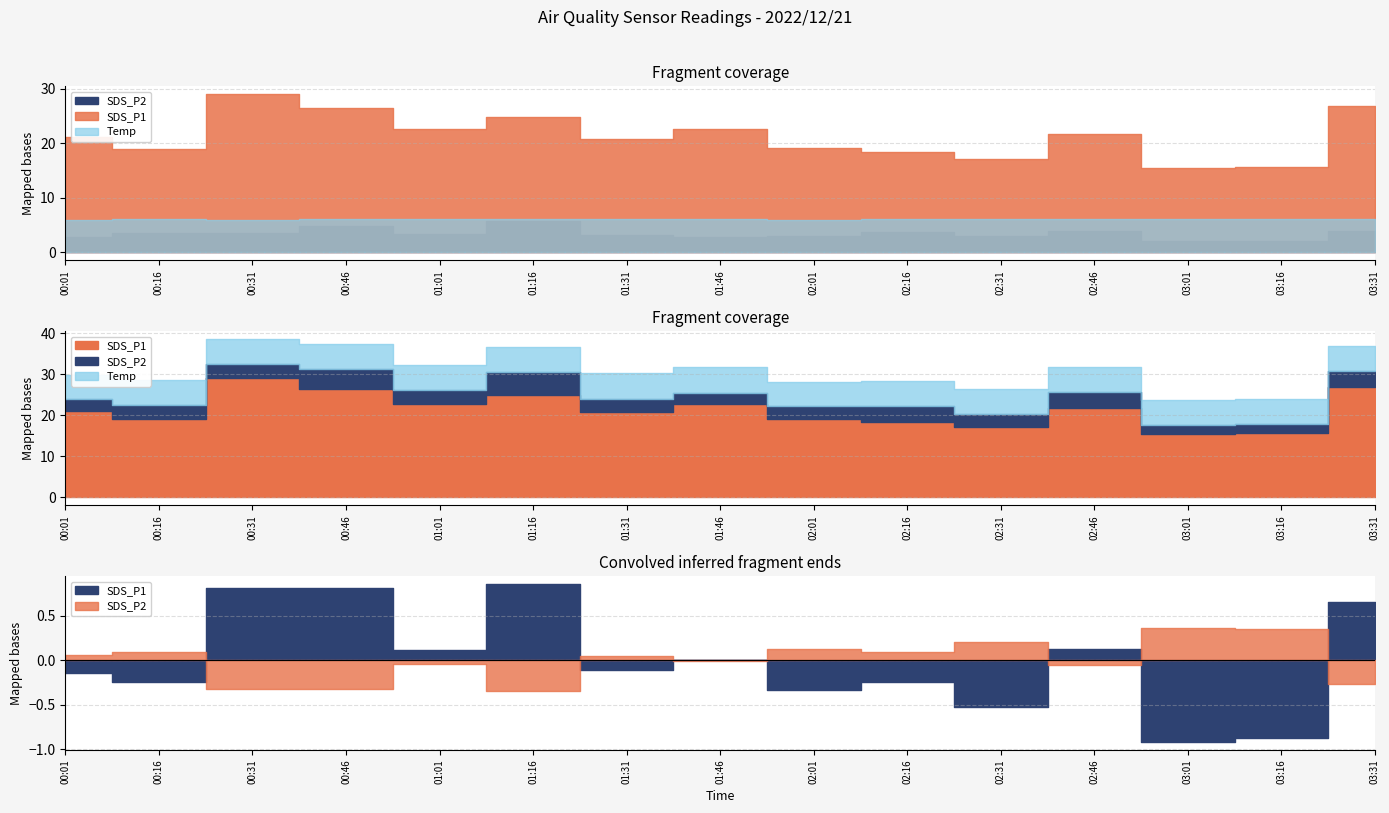

Is the value of SDS_P2 at 01:01 greater than the value of SDS_P1 at 01:16?

No